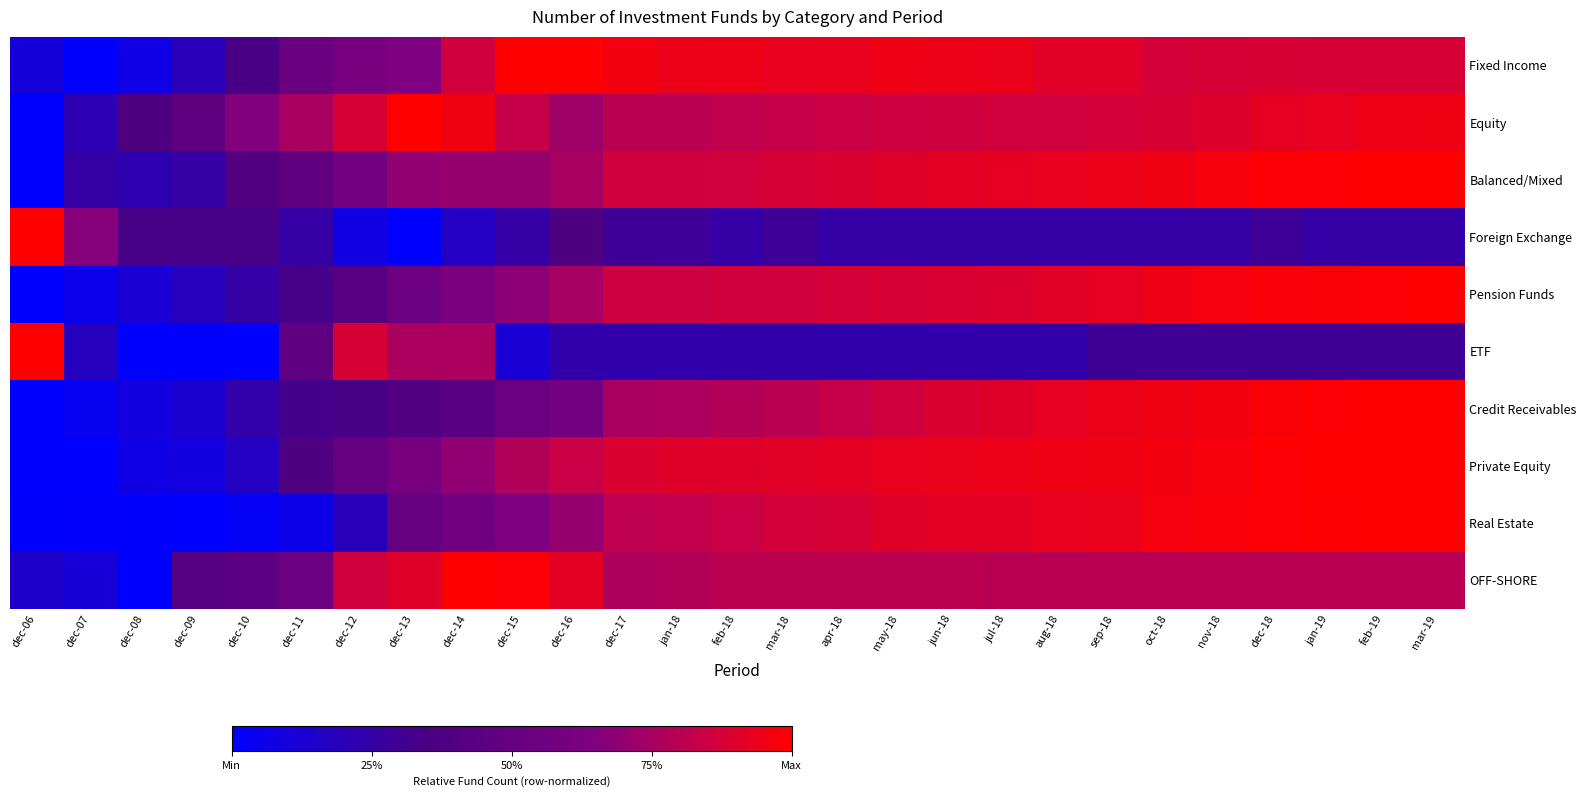

What is the spread (max minus min) of values at sep-18?

0.7